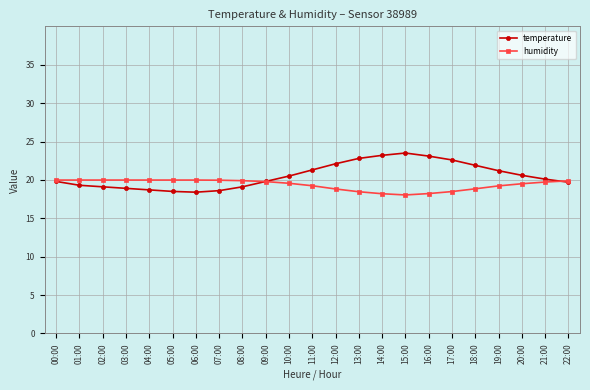

The value of temperature at 12:00 is 7.4. True or false?

False